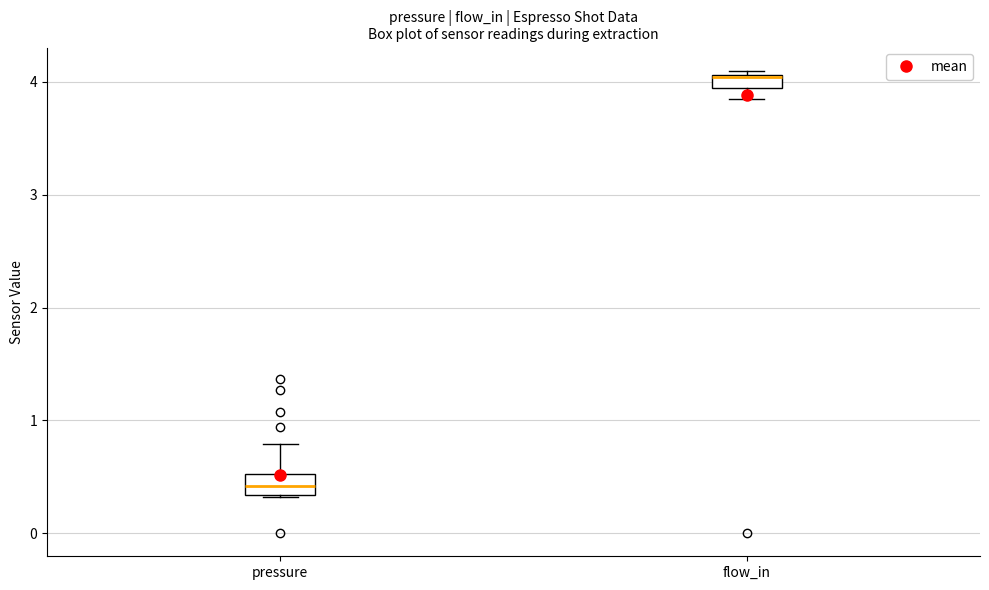

Where is the upper edge of the box for flow_in on the y-axis? The values are not printed on the chart, so give them approximately, as read against the axis.

4.1